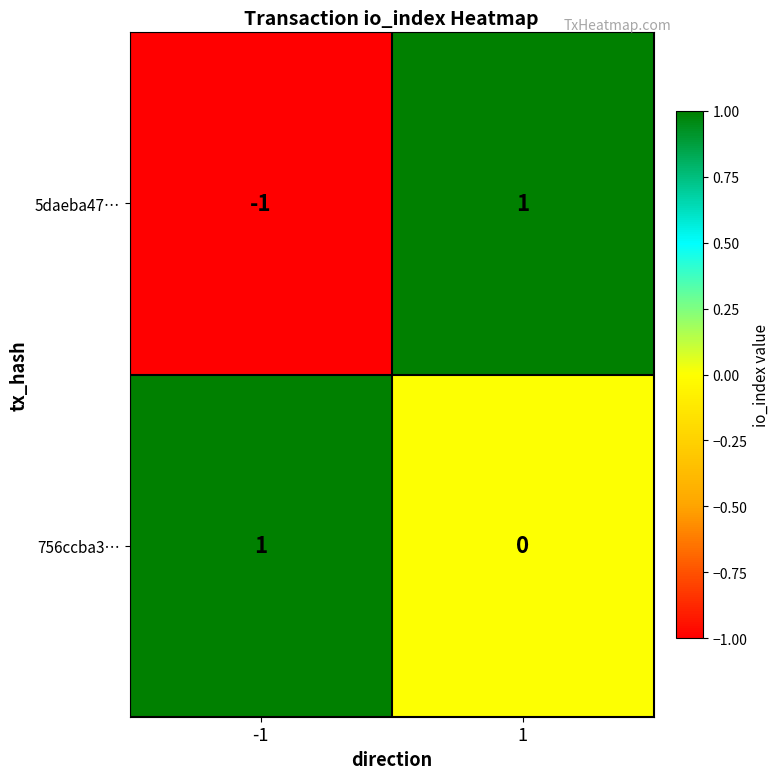

At 1, list the series in order from smallest to largest.

756ccba3…, 5daeba47…